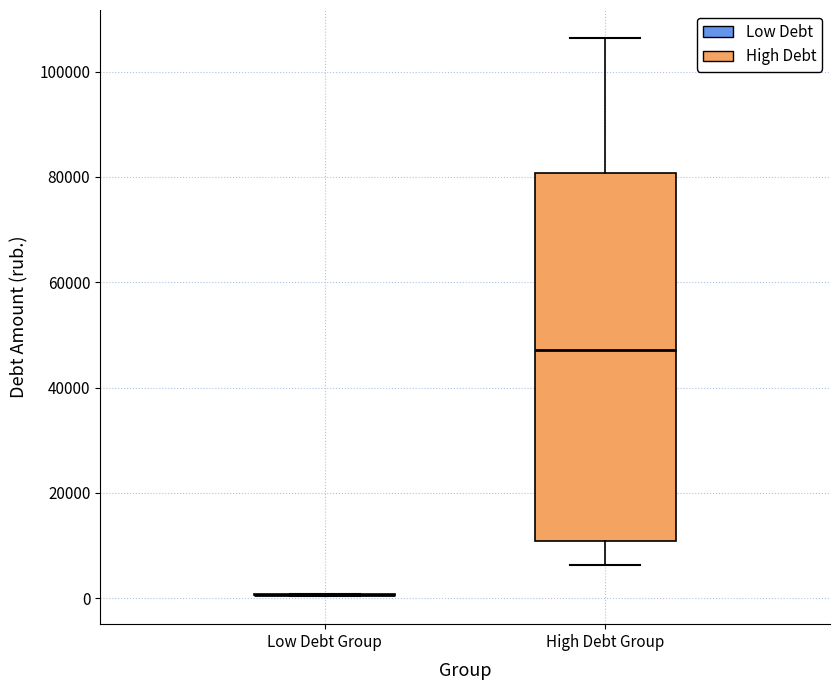

Reading left to right, transcribe this box plot: for each box, give where its median line is, the range the box spans, and where its two whiskers end, as read against the y-axis. The values are not printed on the chart, so give them approximately, as read against the axis.

Low Debt Group: box collapsed to a line at 0, whiskers 0 to 0
High Debt Group: median 48000, box 10000 to 80000, whiskers 6000 to 106000